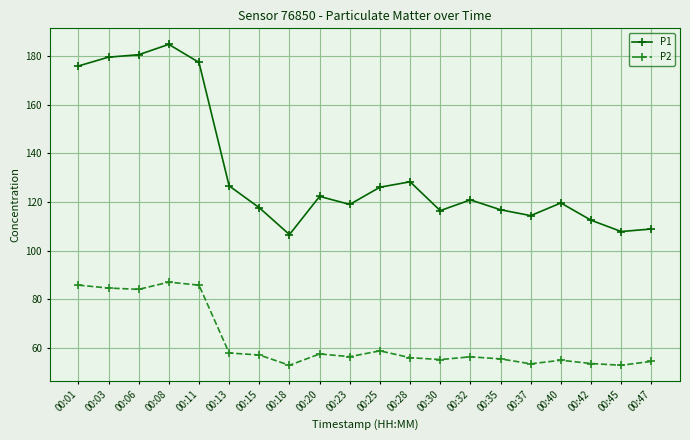

What is the difference between the highest and lowest values at 00:01?

90.0